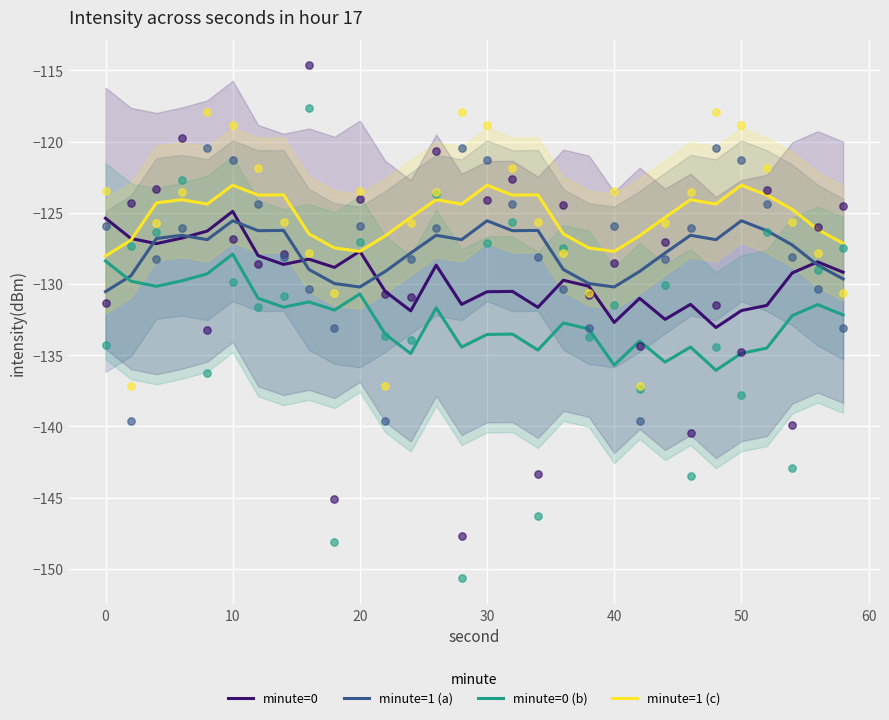

What is the highest value of the minute=1 (a) series?

-125.6